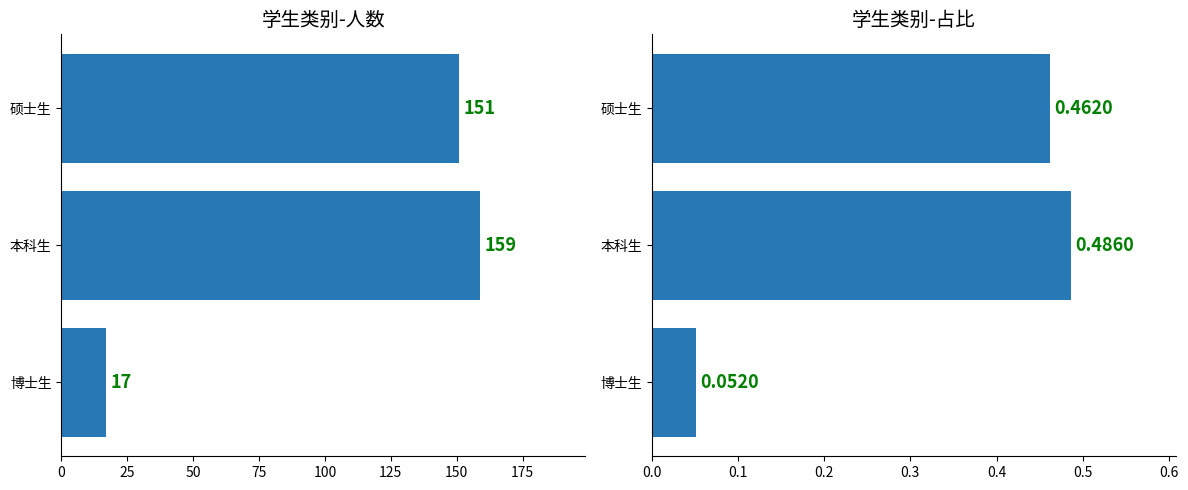

Read the 人数 value at 博士生.

17.0